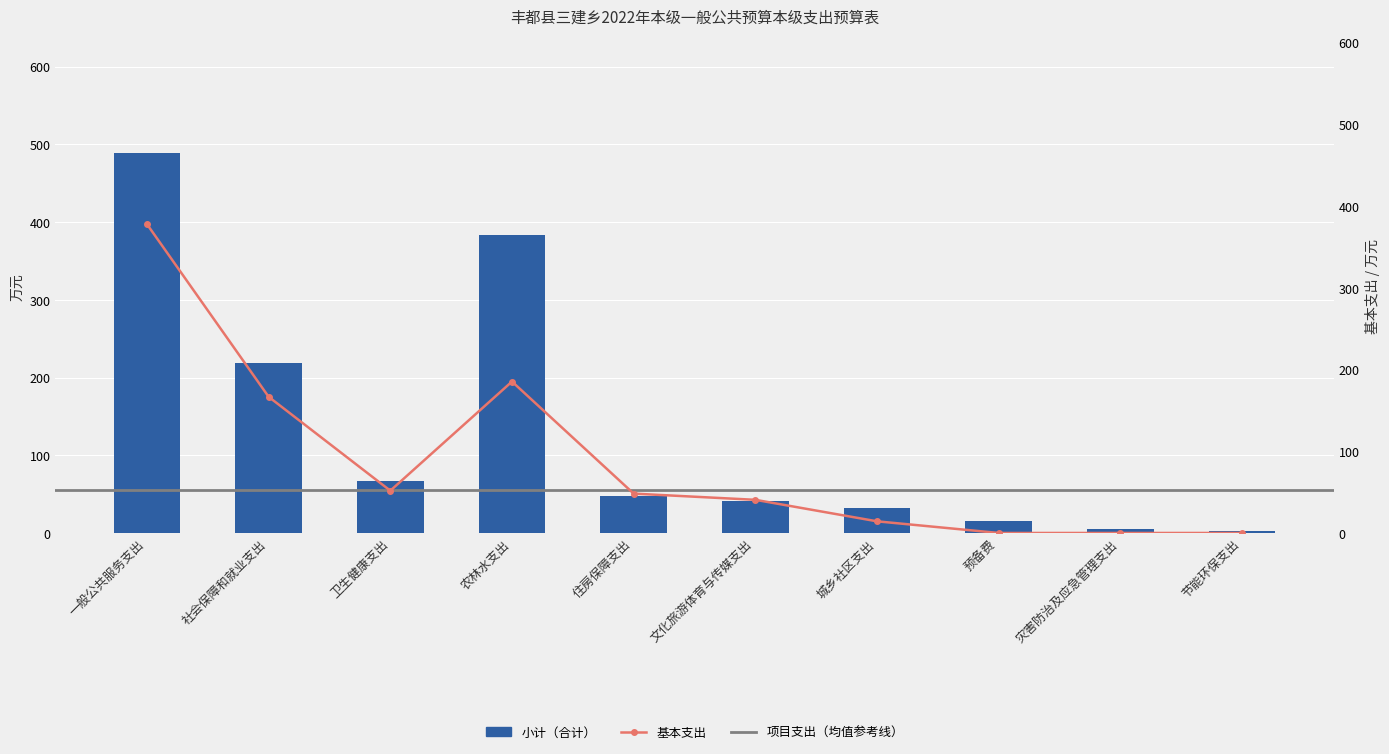

Which series changed the most between 城乡社区支出 and 节能环保支出?

小计